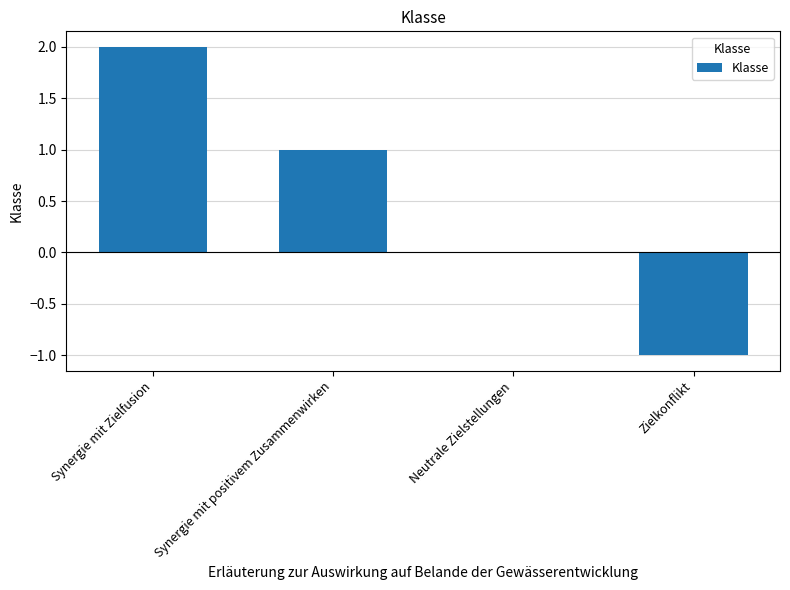

Are the bars grouped side by side (vs. stacked)?

No